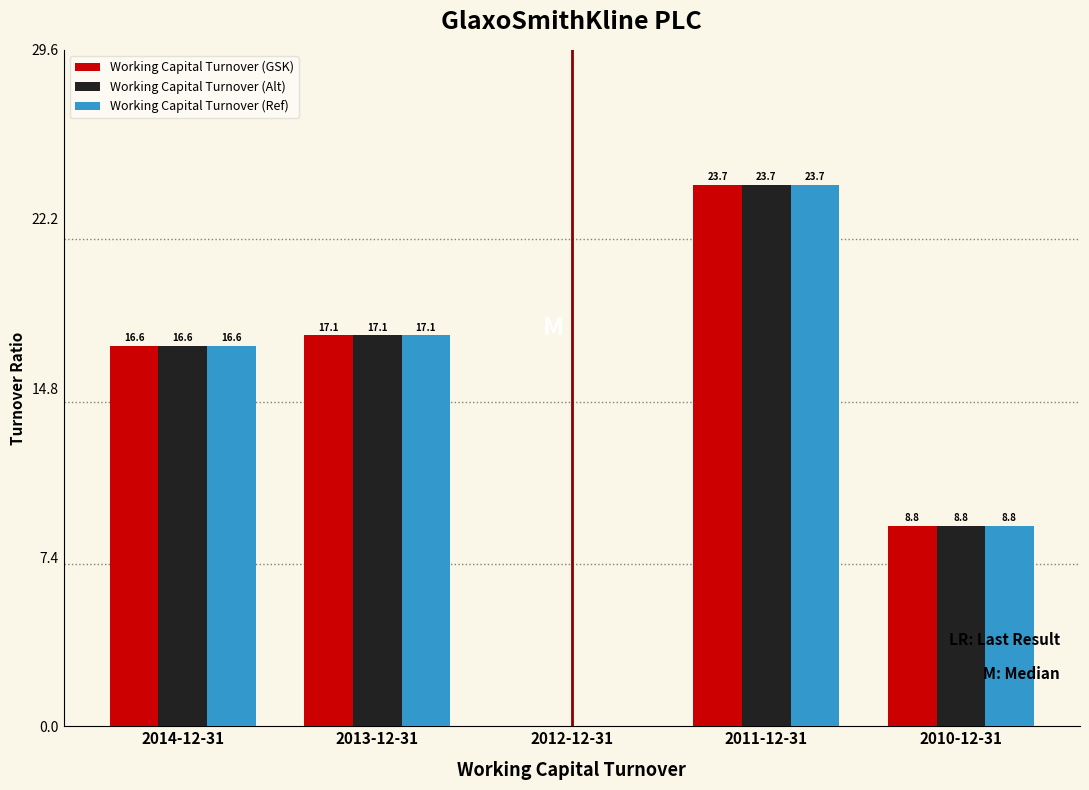

Reading right to left, what are all the values shown in this chart?

Working Capital Turnover (GSK): 2010-12-31=8.8	2011-12-31=23.7	2012-12-31=0.0	2013-12-31=17.1	2014-12-31=16.6
Working Capital Turnover (Alt): 2010-12-31=8.8	2011-12-31=23.7	2012-12-31=0.0	2013-12-31=17.1	2014-12-31=16.6
Working Capital Turnover (Ref): 2010-12-31=8.8	2011-12-31=23.7	2012-12-31=0.0	2013-12-31=17.1	2014-12-31=16.6